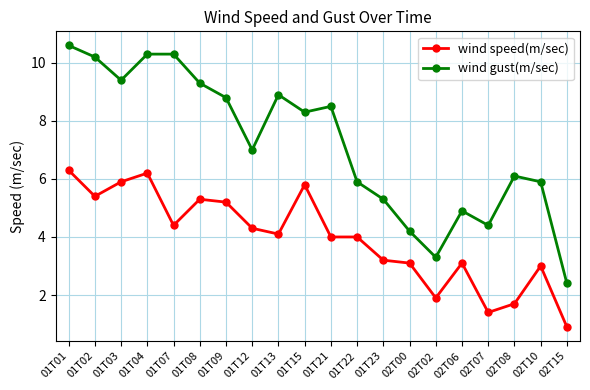

What is the difference between the highest and lowest values at 02T08?

4.4